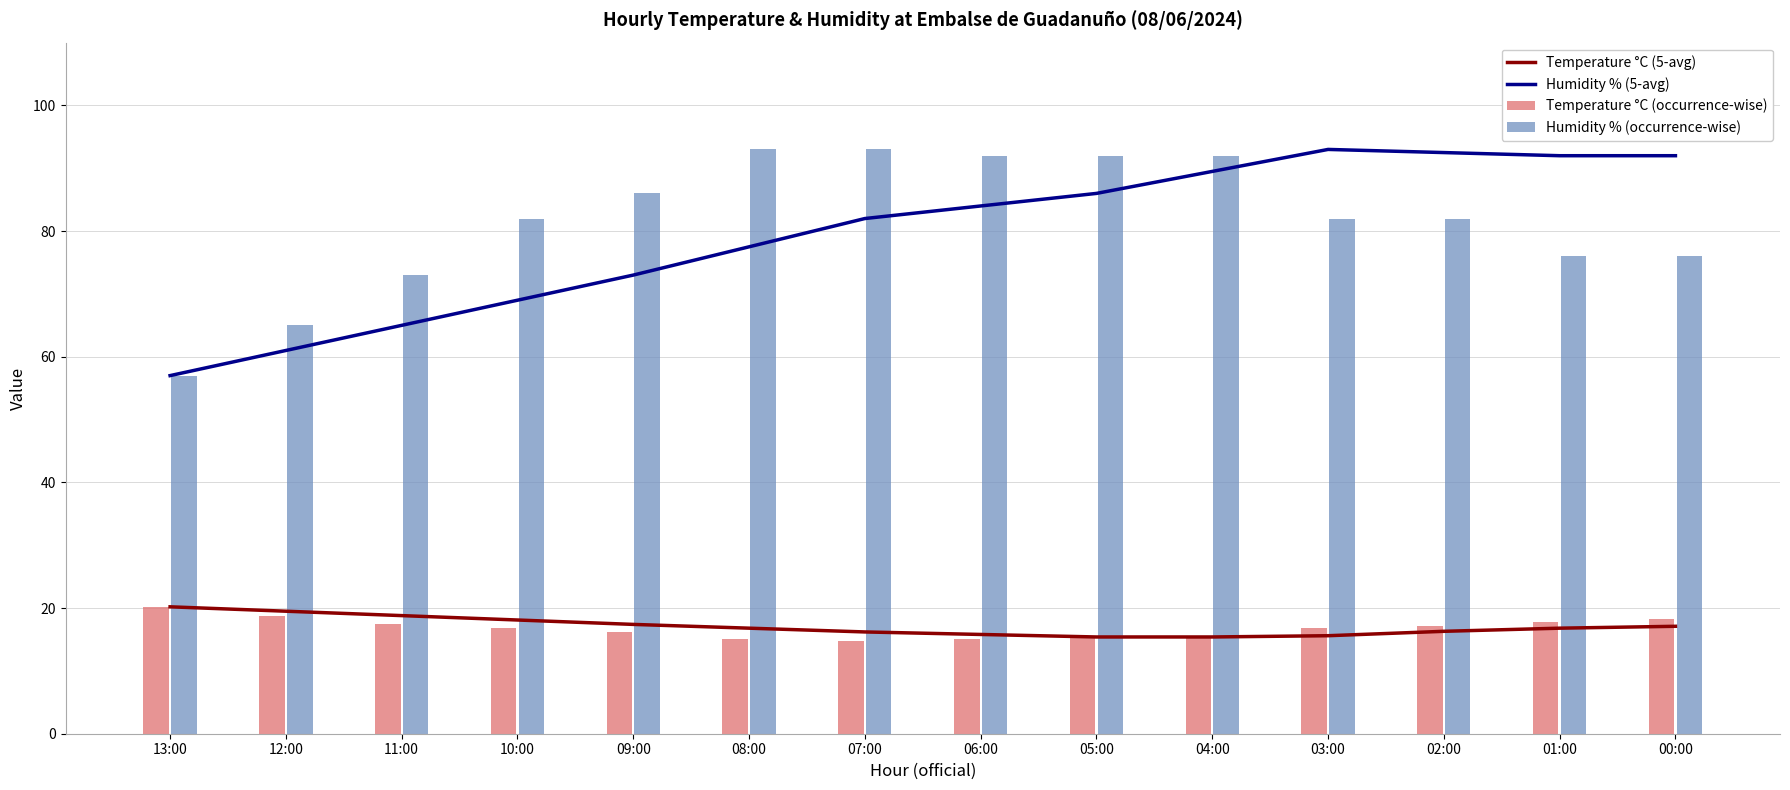

True or false: Temperature °C (5-avg) and Humidity % (5-avg) intersect in this chart.

False